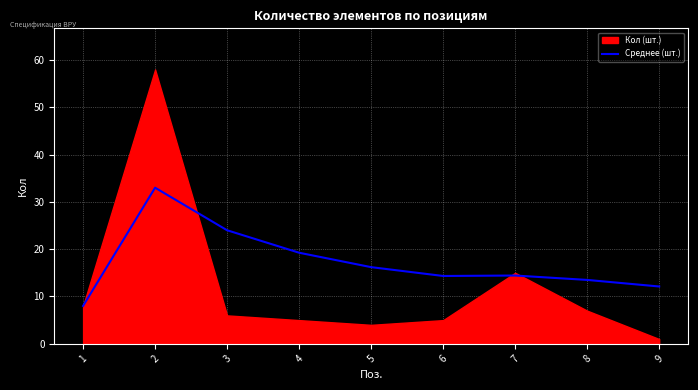

What is the lowest value of the Среднее (шт.) series?

8.0